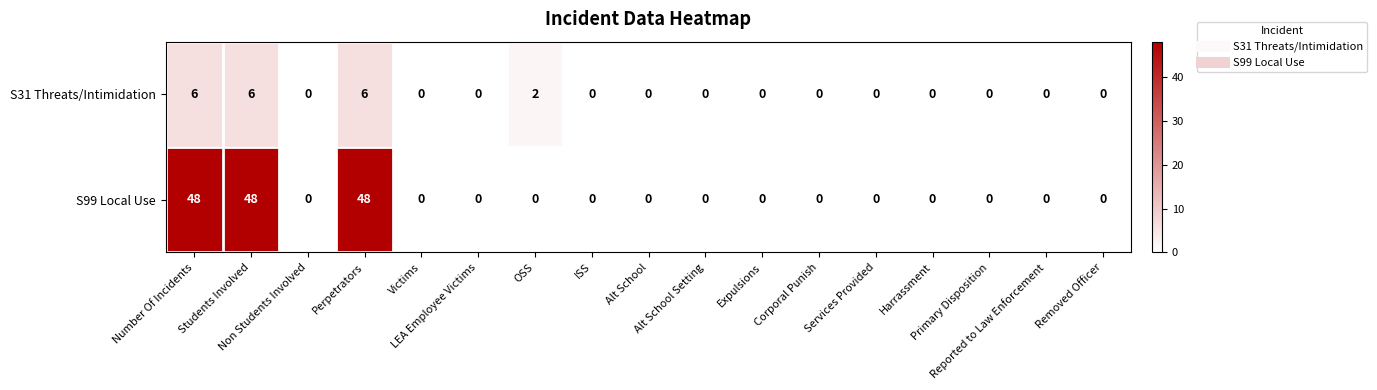

Which series has the largest total across all categories?

S99 Local Use